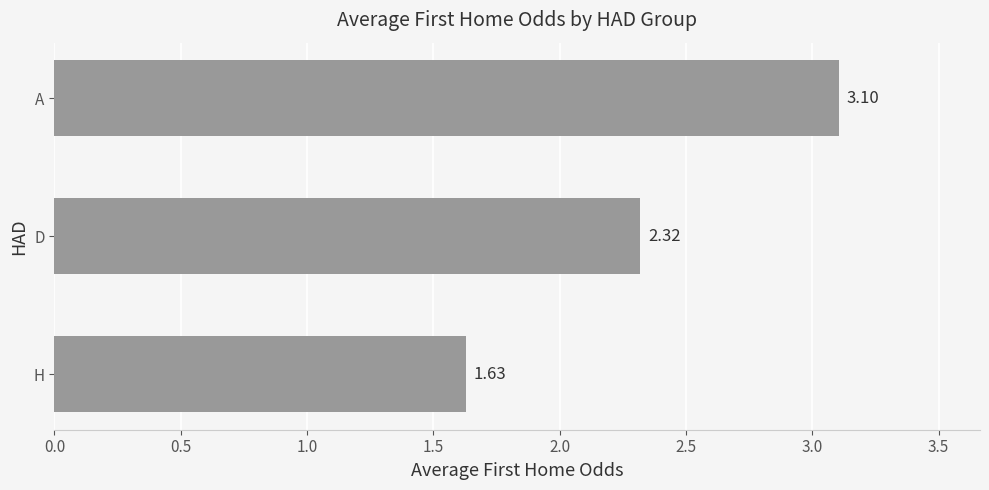

What is the average value?

2.4